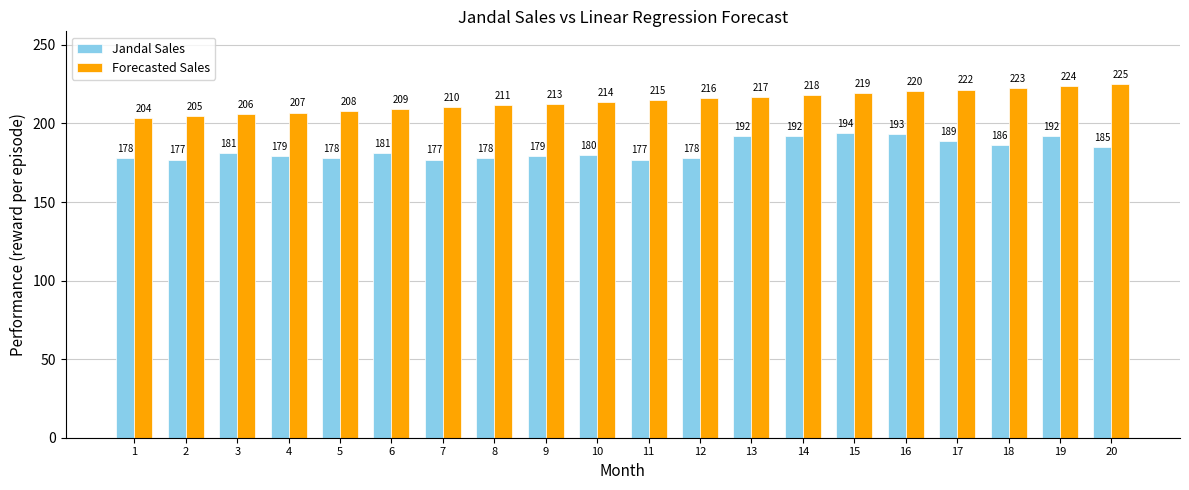

What is the value of the Forecasted Sales bar at the 4th from the left?

206.9